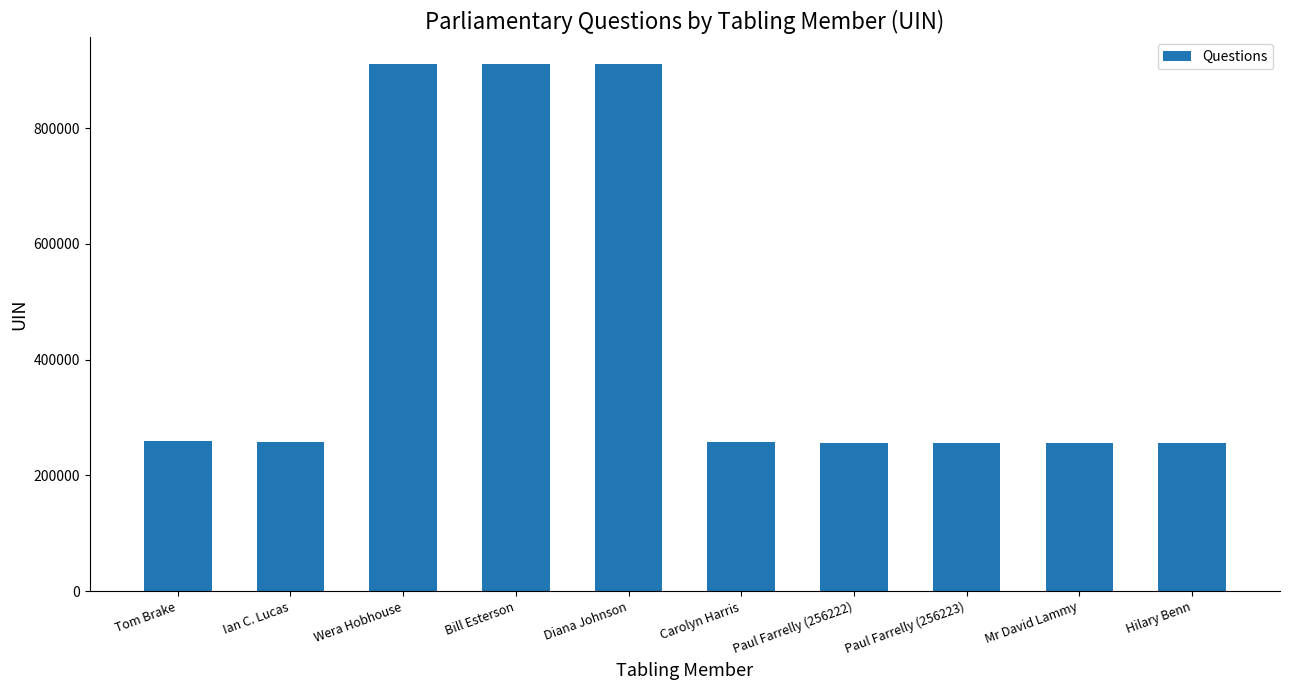

The chart shows a value of 446696 at Carolyn Harris. True or false?

False